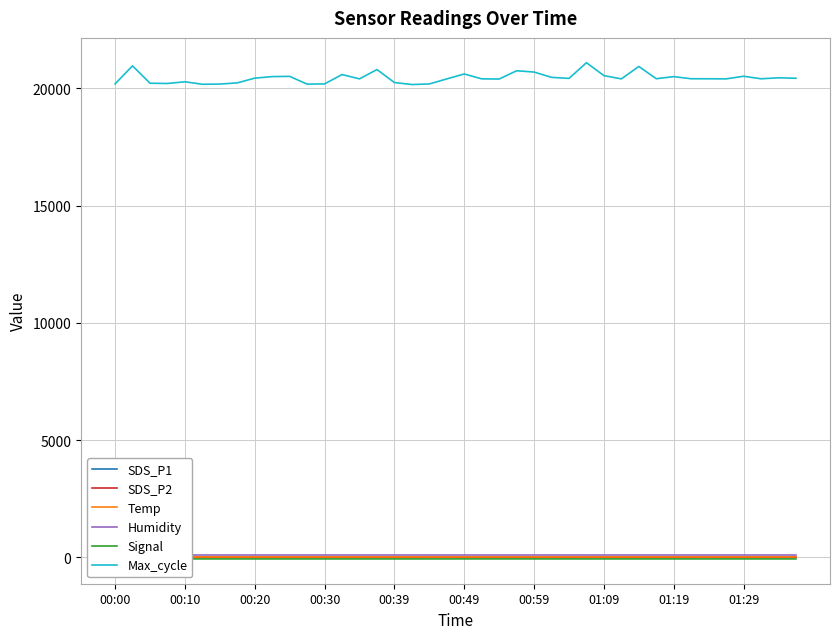

Does the chart display data point markers on the line(s)?

No